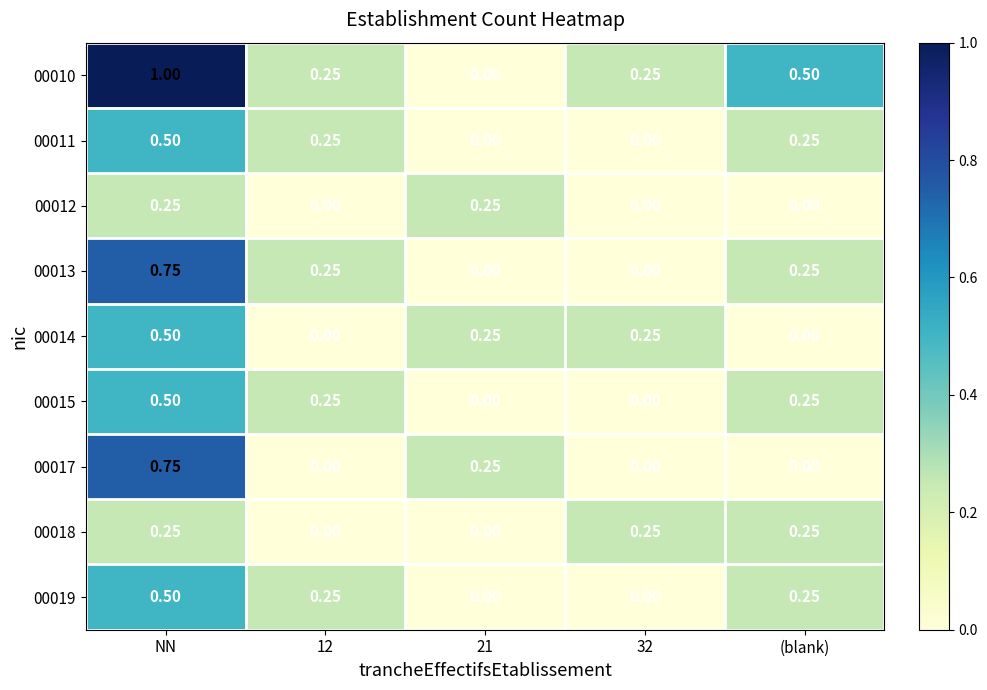

At which category does the chart reach its peak across all series?

NN